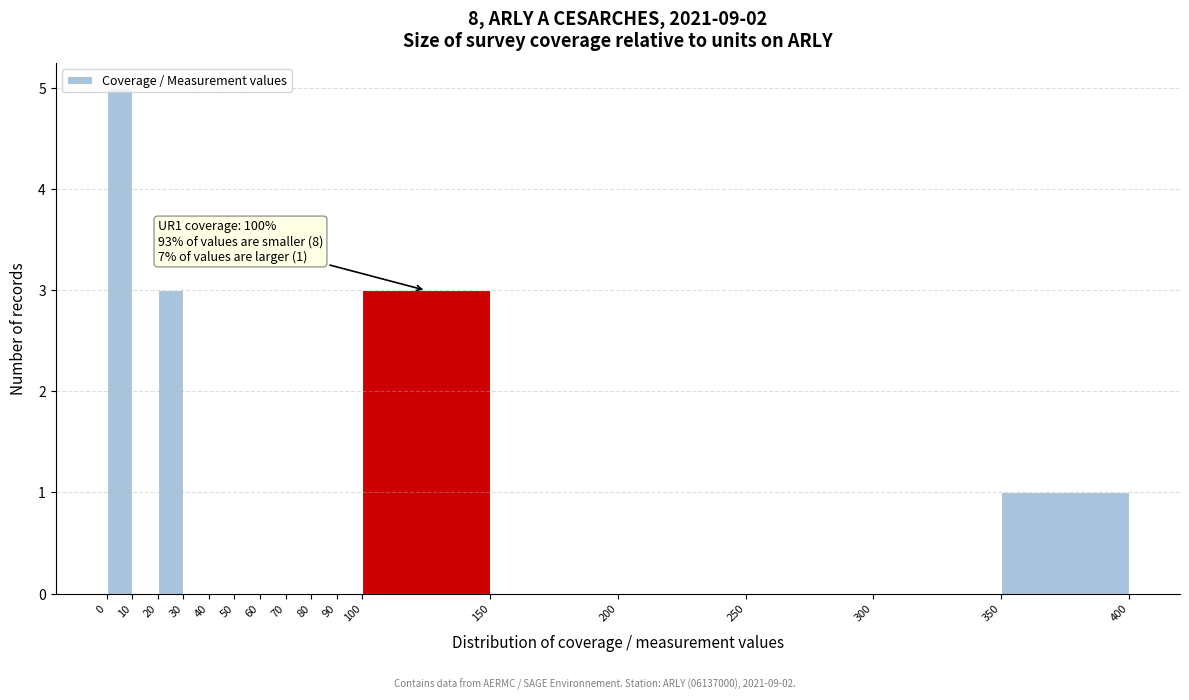

Which range on the x-axis has the tallest bar?

0 to 10